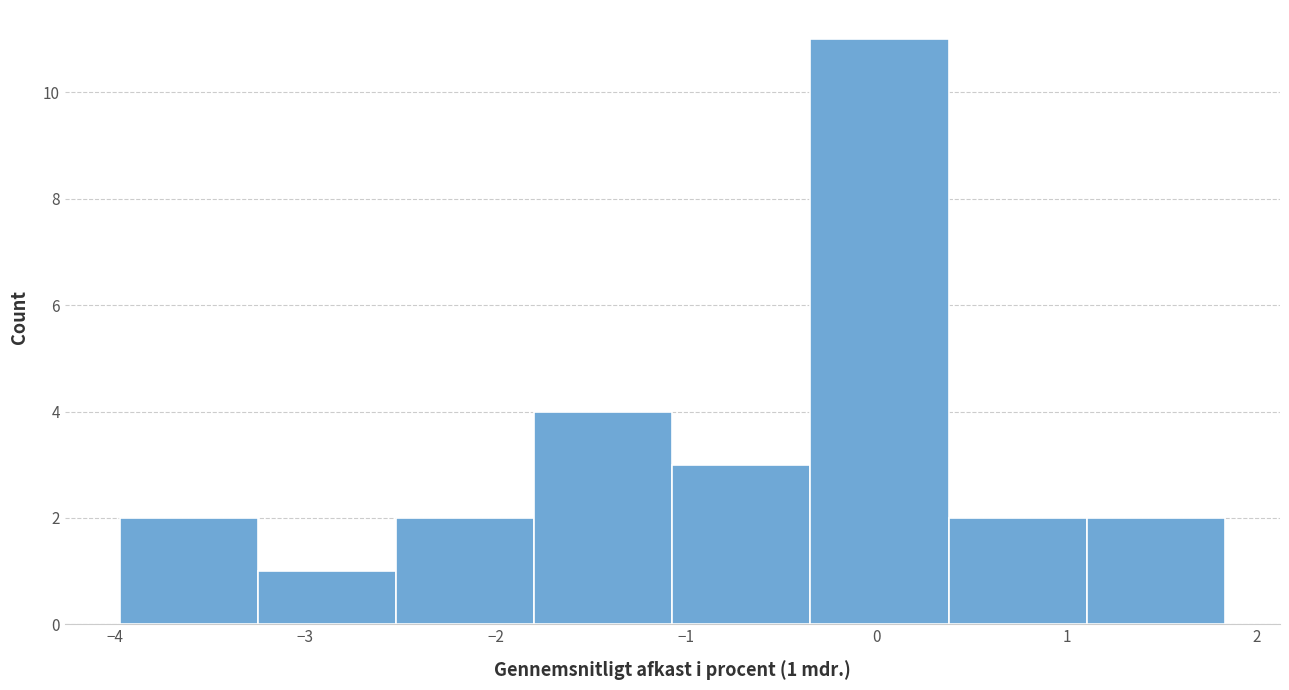

Over which range of the x-axis is the bar tallest?

-0.3 to 0.4